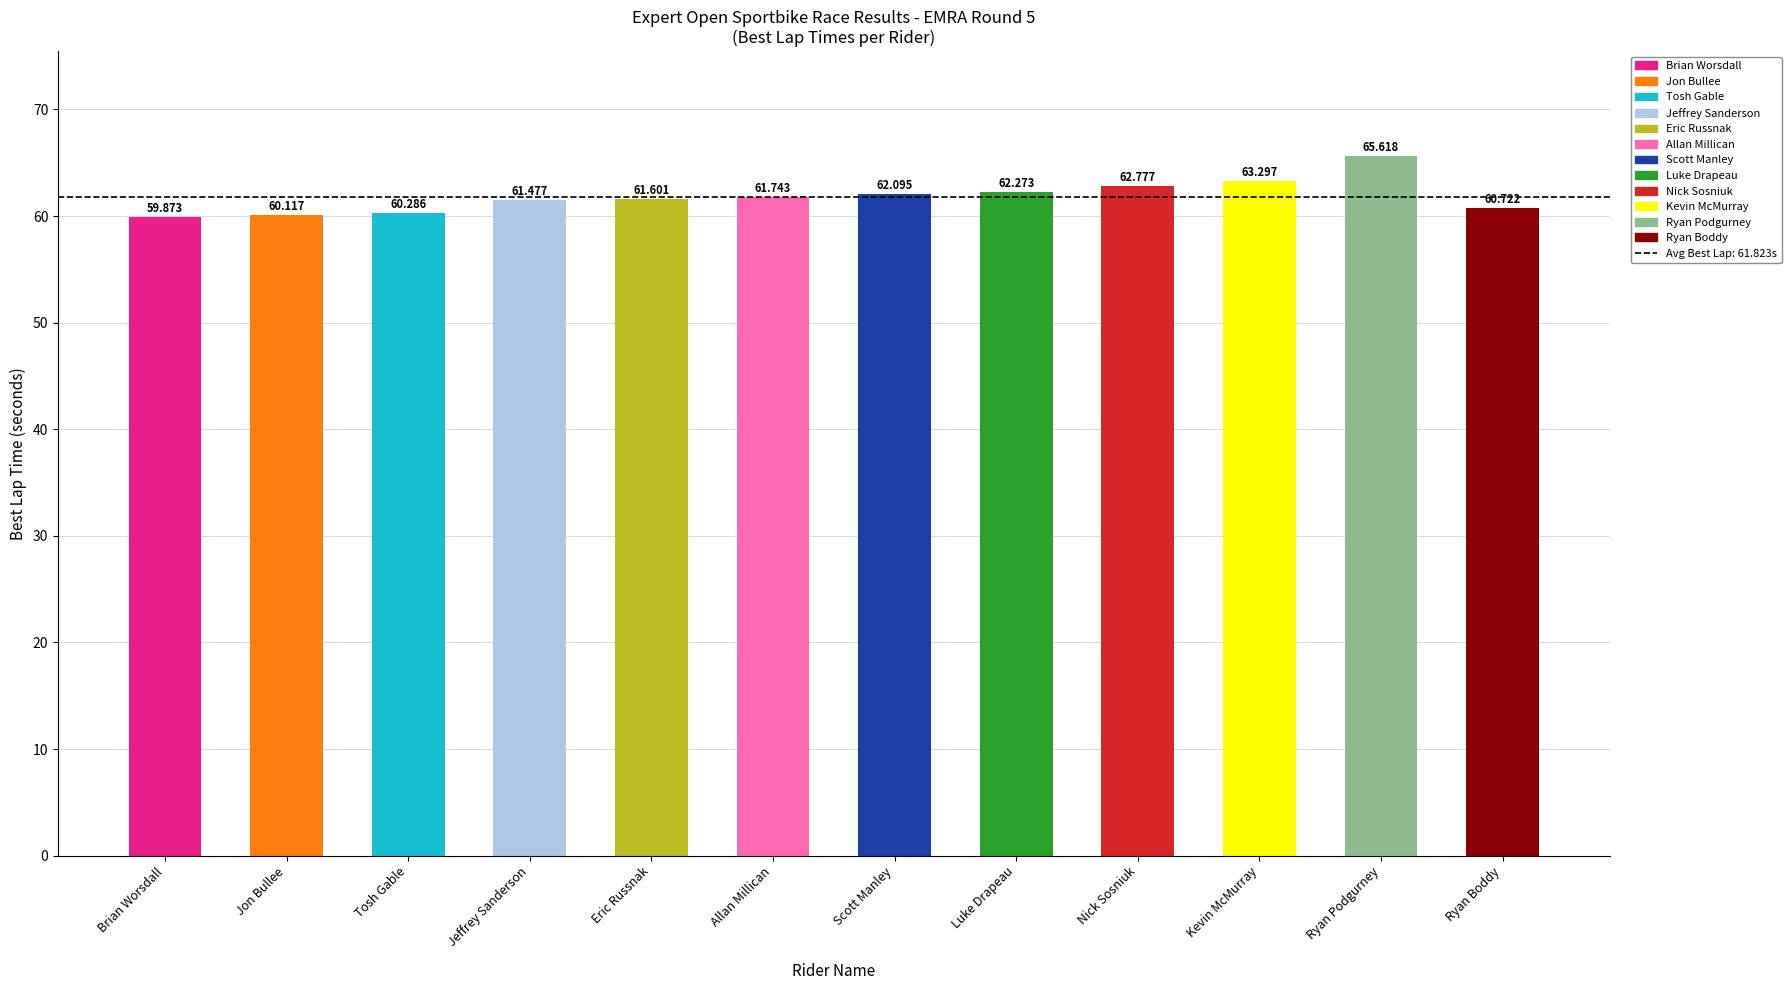

Reading right to left, transcribe all the data shown in this chart.

Ryan Boddy=60.7	Ryan Podgurney=65.6	Kevin McMurray=63.3	Nick Sosniuk=62.8	Luke Drapeau=62.3	Scott Manley=62.1	Allan Millican=61.7	Eric Russnak=61.6	Jeffrey Sanderson=61.5	Tosh Gable=60.3	Jon Bullee=60.1	Brian Worsdall=59.9